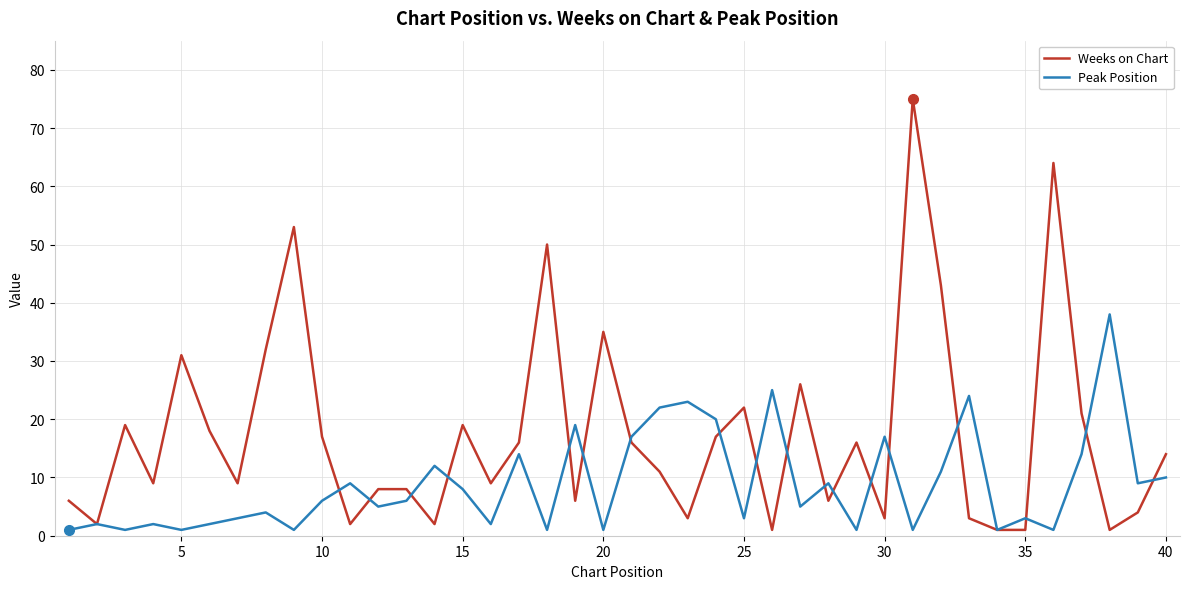

Which series has the largest range (max minus min)?

Weeks on Chart